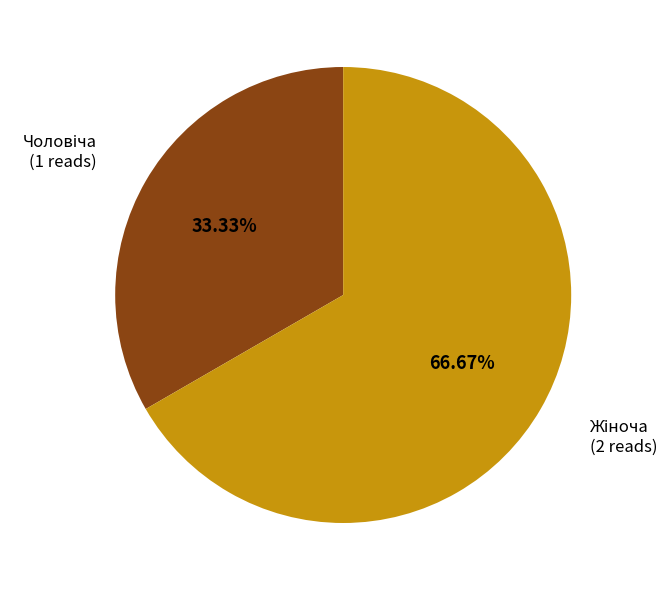

Is there a majority slice in this chart?

Yes